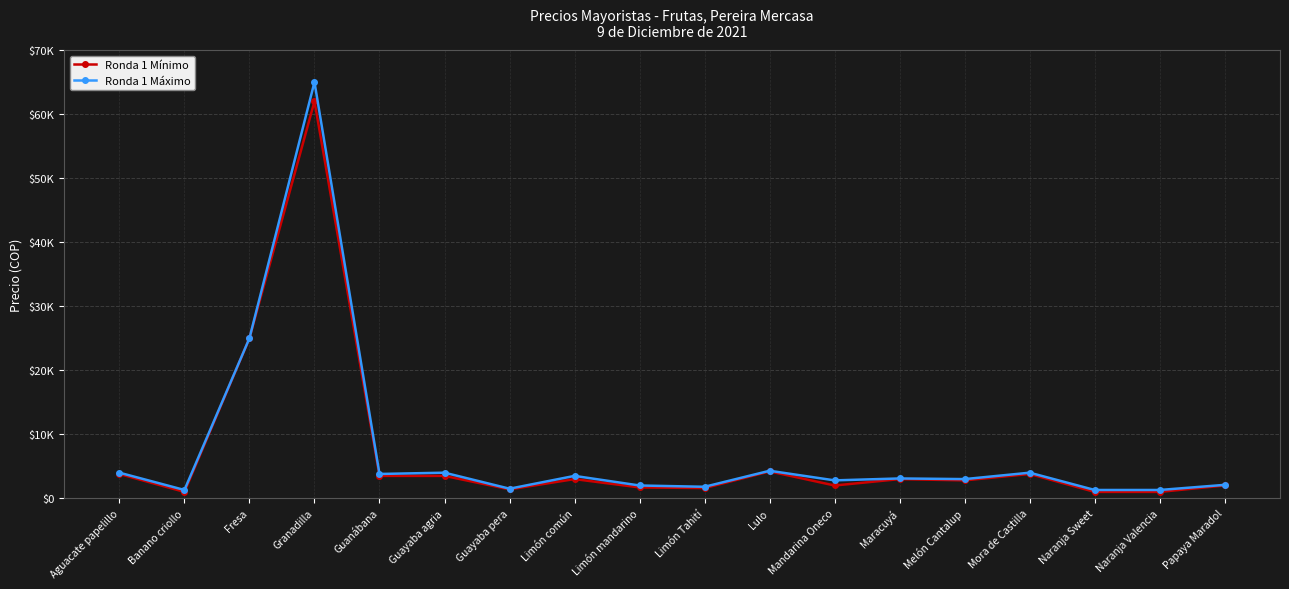

Does the chart display data point markers on the line(s)?

Yes